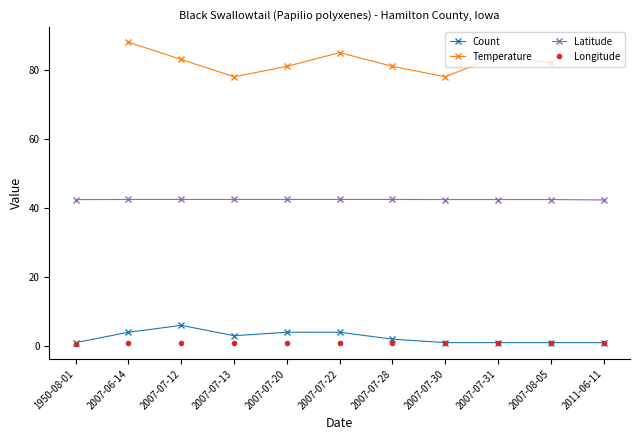

Which series has the largest total across all categories?

Latitude